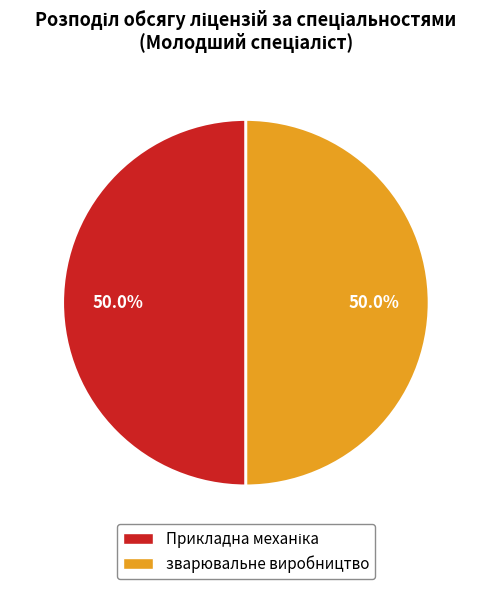

What percentage is NOT represented by зварювальне виробництво?

50.0%